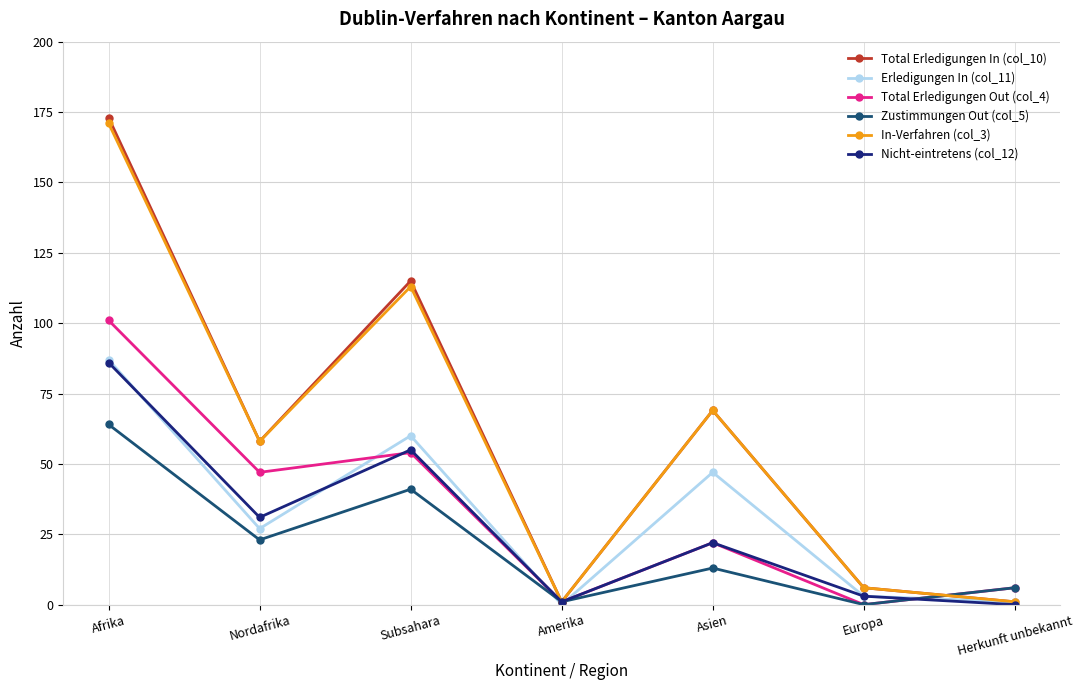

At which category does Nicht-eintretens (col_12) reach its first local peak?

Subsahara